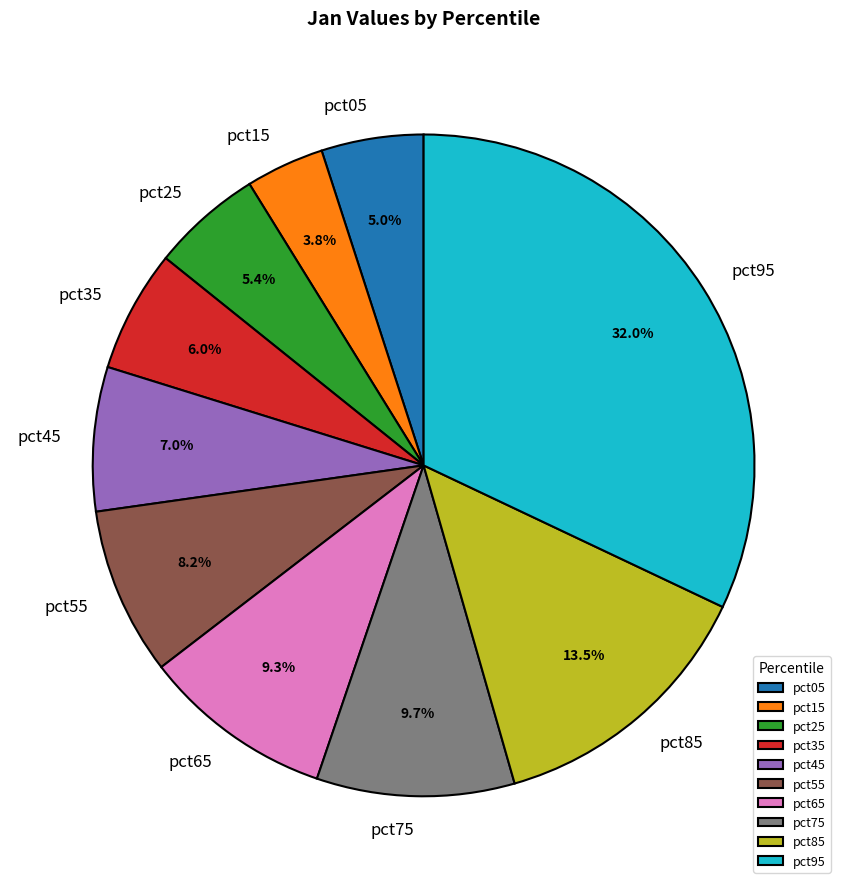

What percentage is the pct45 slice, to the nearest percent?

7%